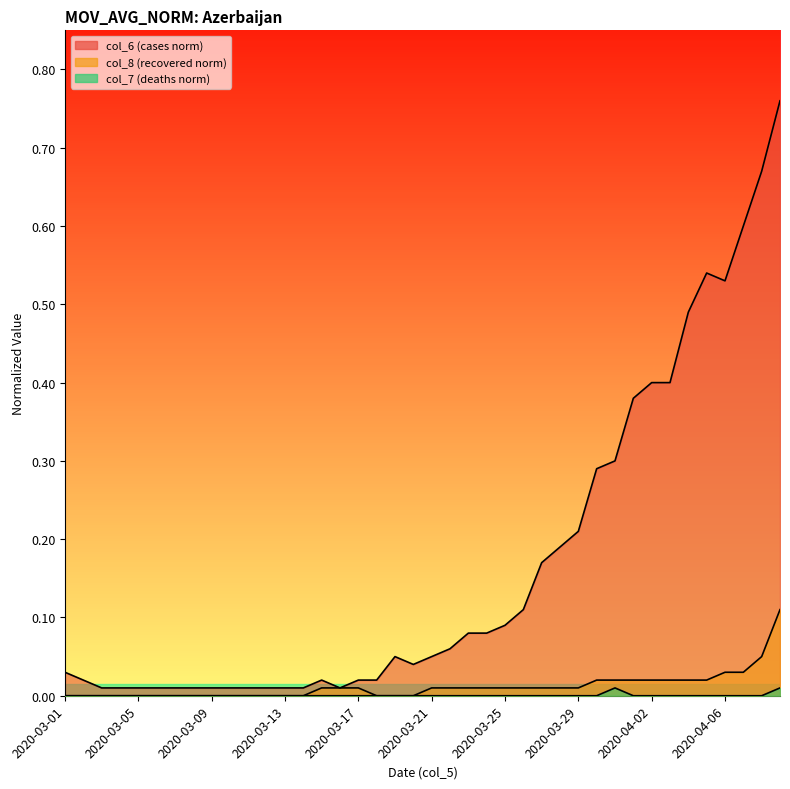

At which category is the sum across all series the highest?

2020-04-09